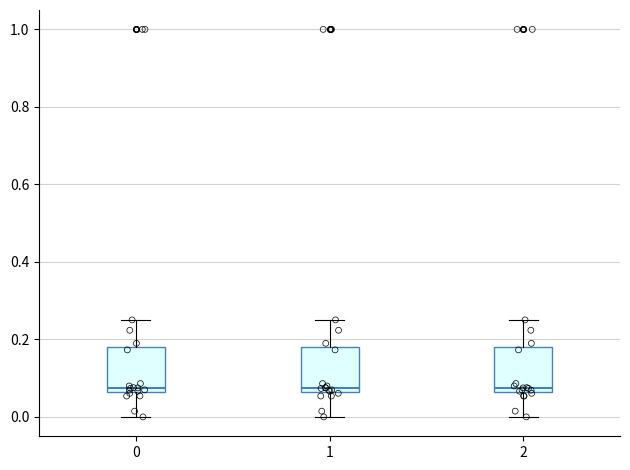

Reading left to right, read every box against the y-axis: the position of its median line, the range the box covers, and the ends of its whiskers. The values are not printed on the chart, so give them approximately, as read against the axis.

0: median 0.08, box 0.06 to 0.18, whiskers 0.00 to 0.26
1: median 0.08, box 0.06 to 0.18, whiskers 0.00 to 0.26
2: median 0.08, box 0.06 to 0.18, whiskers 0.00 to 0.26